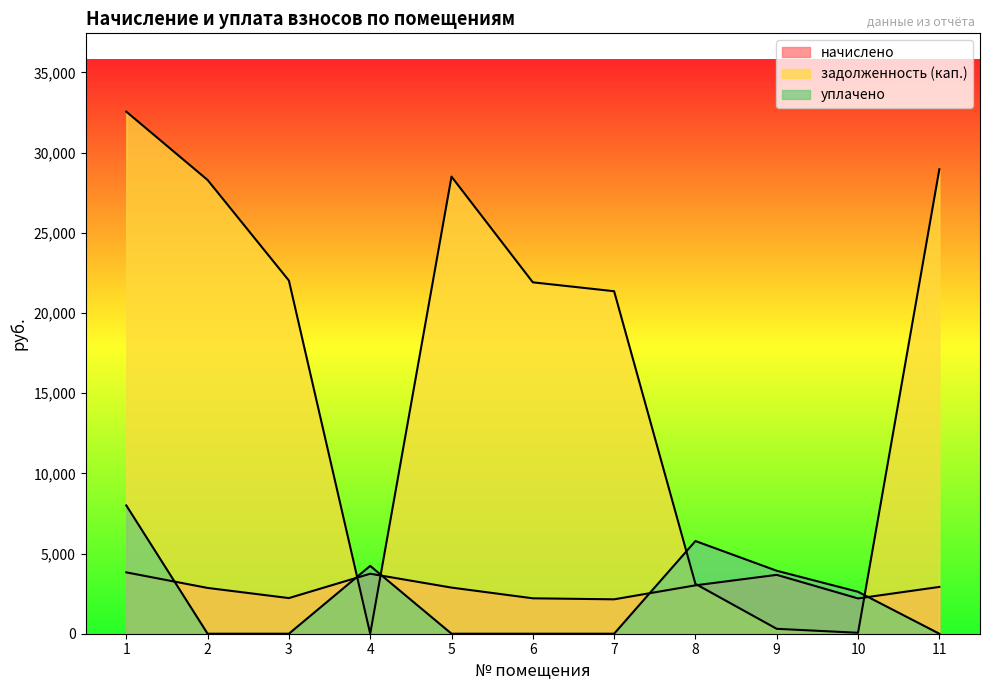

Count the number of categories in the chart.

11